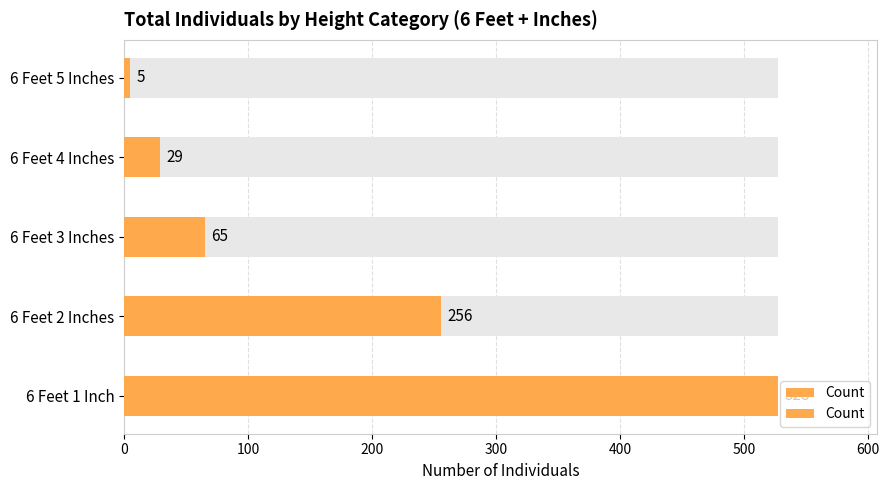

How many values are below 65?

2